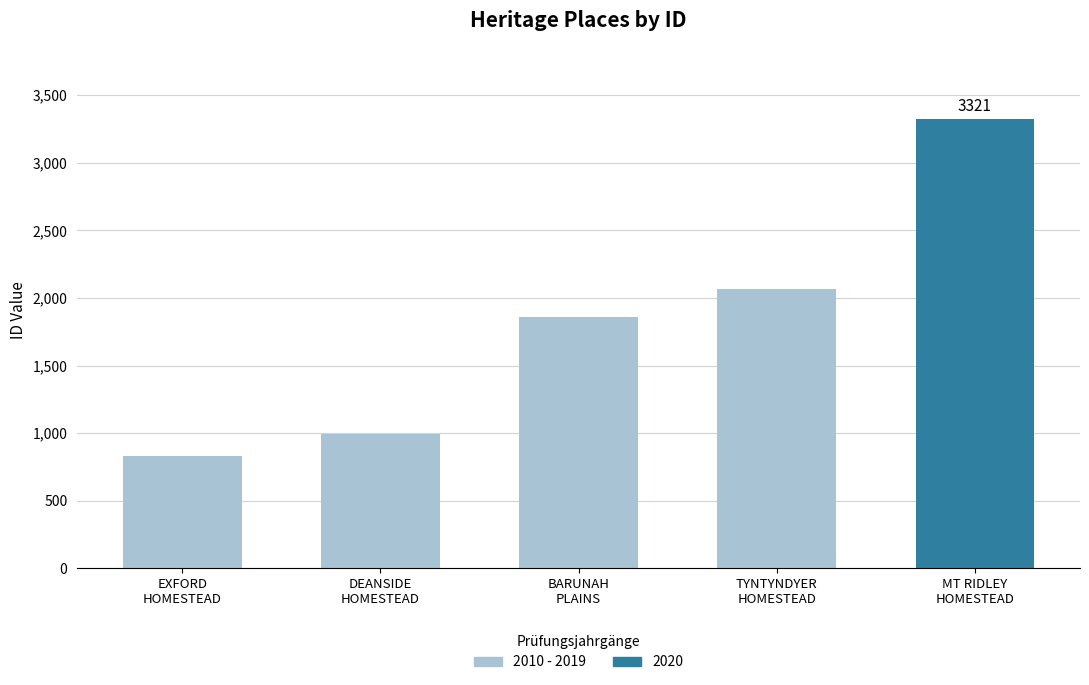

Is it true that the value at TYNTYNDYER
HOMESTEAD is 2066?

True